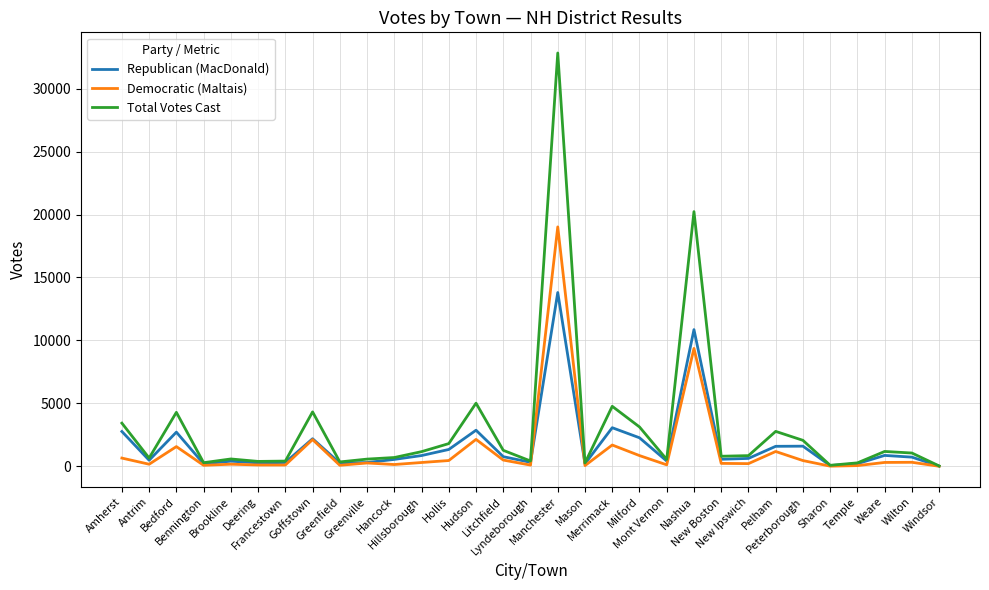

True or false: Democratic (Maltais) and Republican (MacDonald) cross at least once.

True